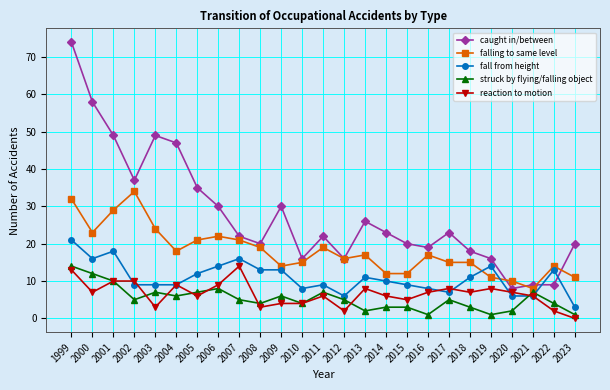

Reading left to right, list all the values displayed in this chart.

caught in/between: 1999=74	2000=58	2001=49	2002=37	2003=49	2004=47	2005=35	2006=30	2007=22	2008=20	2009=30	2010=16	2011=22	2012=16	2013=26	2014=23	2015=20	2016=19	2017=23	2018=18	2019=16	2020=8	2021=9	2022=9	2023=20
falling to same level: 1999=32	2000=23	2001=29	2002=34	2003=24	2004=18	2005=21	2006=22	2007=21	2008=19	2009=14	2010=15	2011=19	2012=16	2013=17	2014=12	2015=12	2016=17	2017=15	2018=15	2019=11	2020=10	2021=8	2022=14	2023=11
fall from height: 1999=21	2000=16	2001=18	2002=9	2003=9	2004=9	2005=12	2006=14	2007=16	2008=13	2009=13	2010=8	2011=9	2012=6	2013=11	2014=10	2015=9	2016=8	2017=7	2018=11	2019=14	2020=6	2021=6	2022=13	2023=3
struck by flying/falling object: 1999=14	2000=12	2001=10	2002=5	2003=7	2004=6	2005=7	2006=8	2007=5	2008=4	2009=6	2010=4	2011=7	2012=5	2013=2	2014=3	2015=3	2016=1	2017=5	2018=3	2019=1	2020=2	2021=7	2022=4	2023=1
reaction to motion: 1999=13	2000=7	2001=10	2002=10	2003=3	2004=9	2005=6	2006=9	2007=14	2008=3	2009=4	2010=4	2011=6	2012=2	2013=8	2014=6	2015=5	2016=7	2017=8	2018=7	2019=8	2020=7	2021=6	2022=2	2023=0